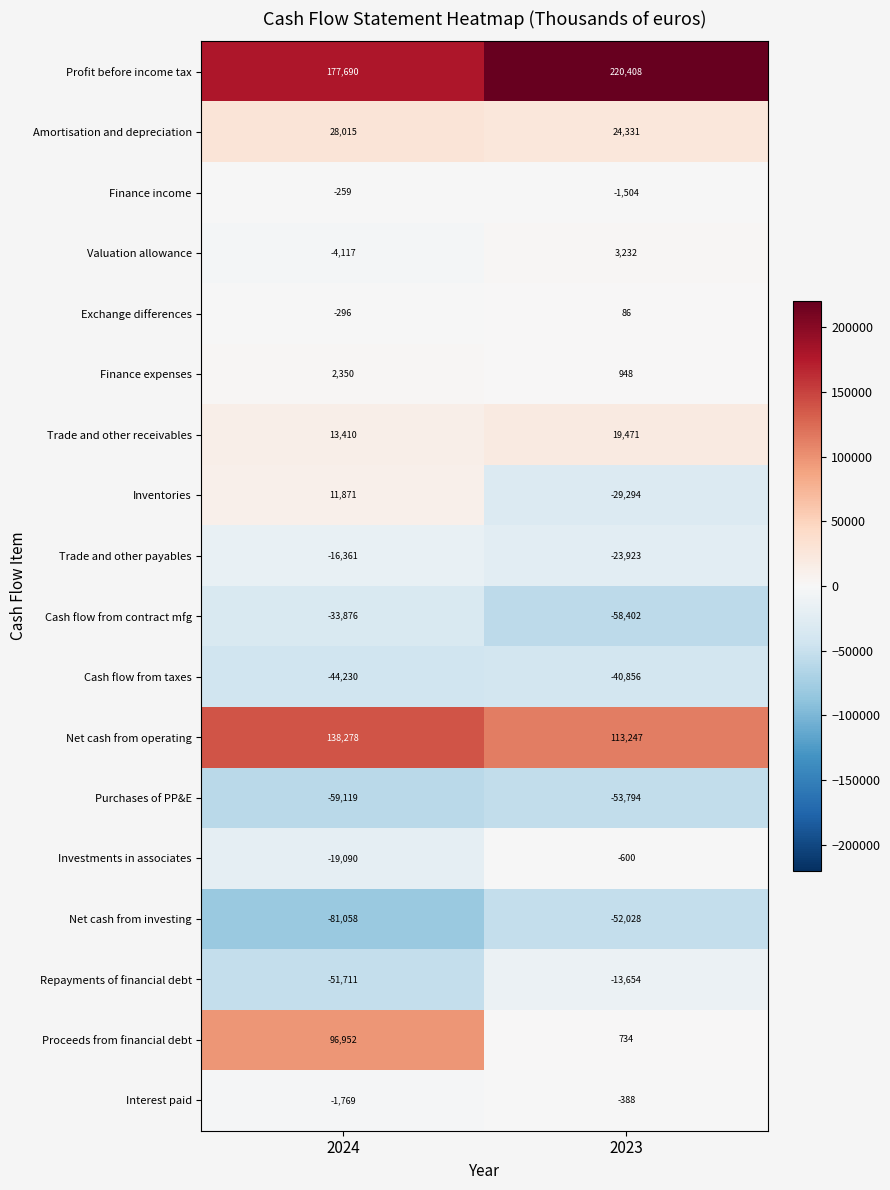

What is the sum of the Cash flow from contract mfg values at 2023 and 2024?

-92278